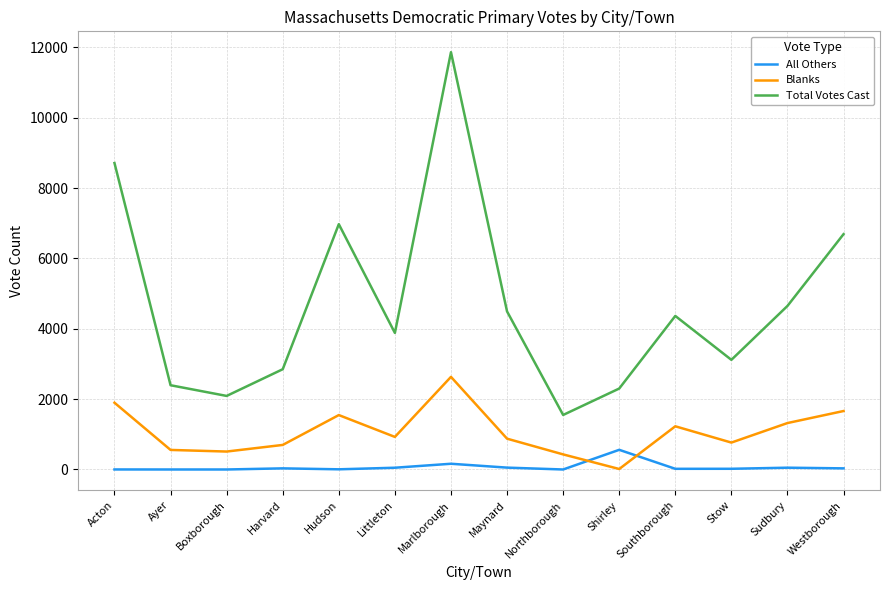

How many lines are shown in the chart?

3